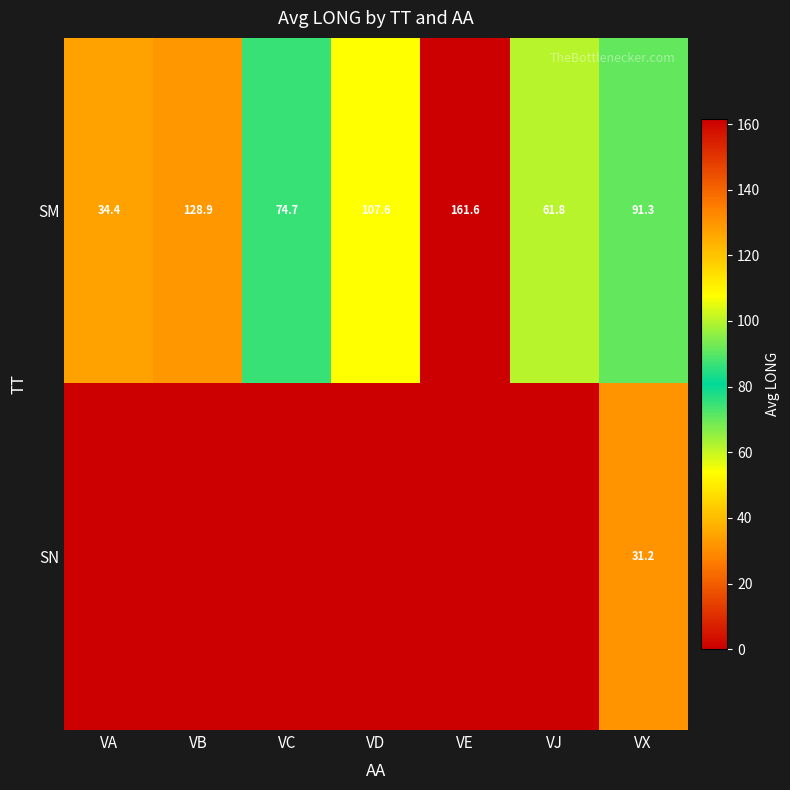

What is the difference between the highest and lowest values at VB?

128.9